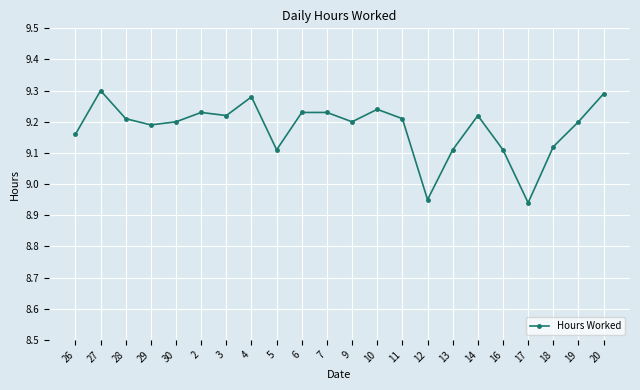

What is the sum of the values at 14 and 5?

18.3